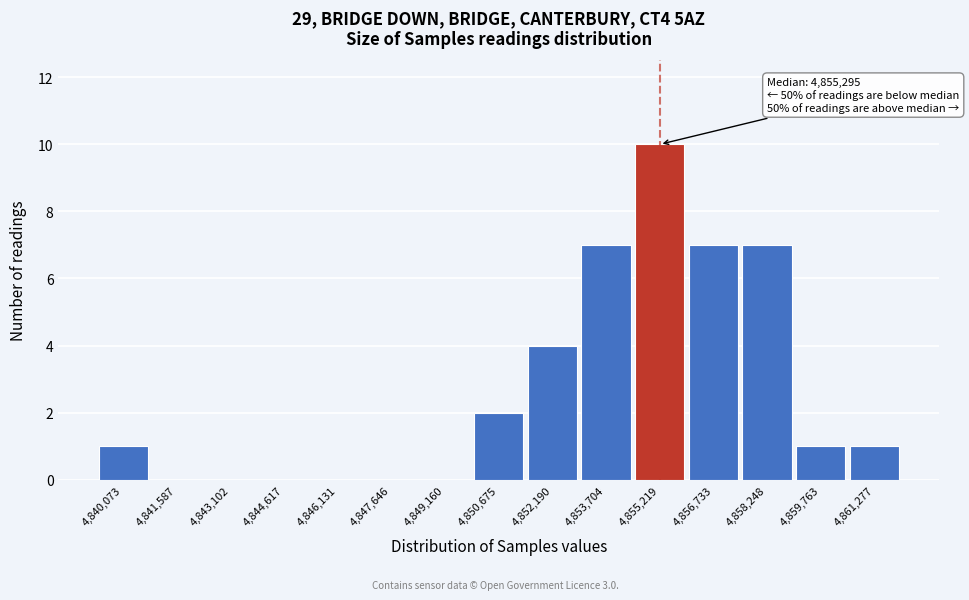

Which range on the x-axis has the tallest bar?

4854400 to 4856000